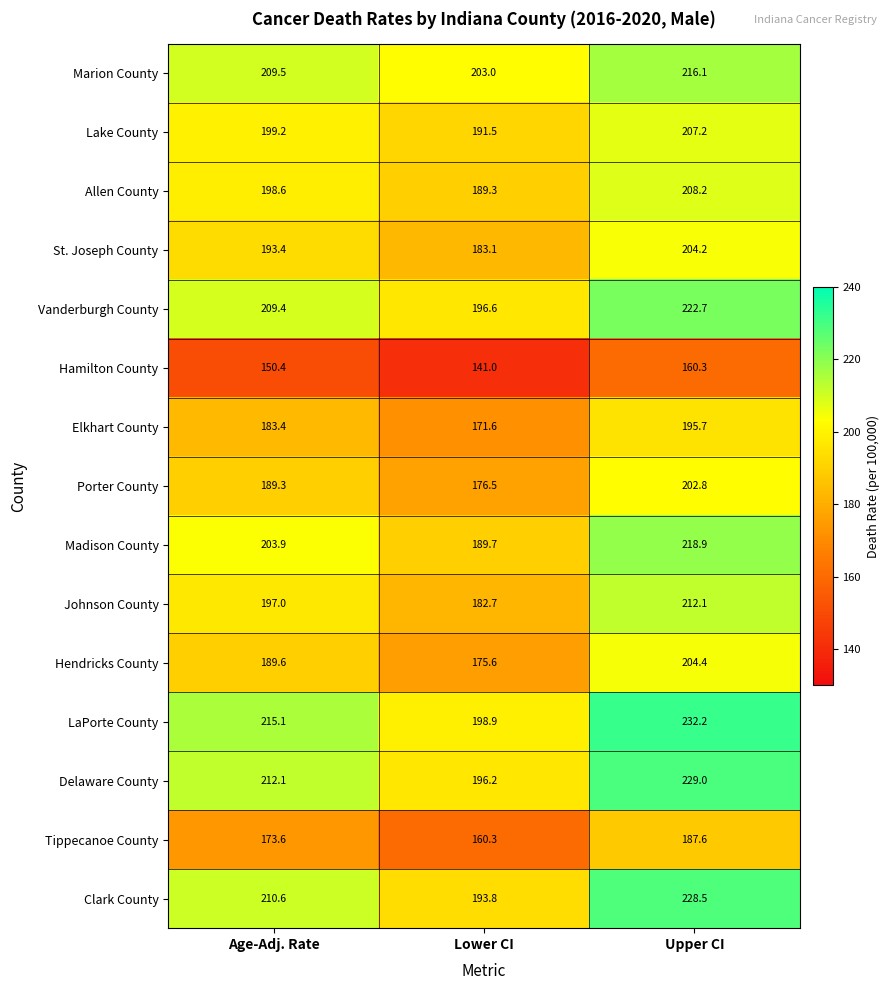

How many categories are shown in the chart?

3